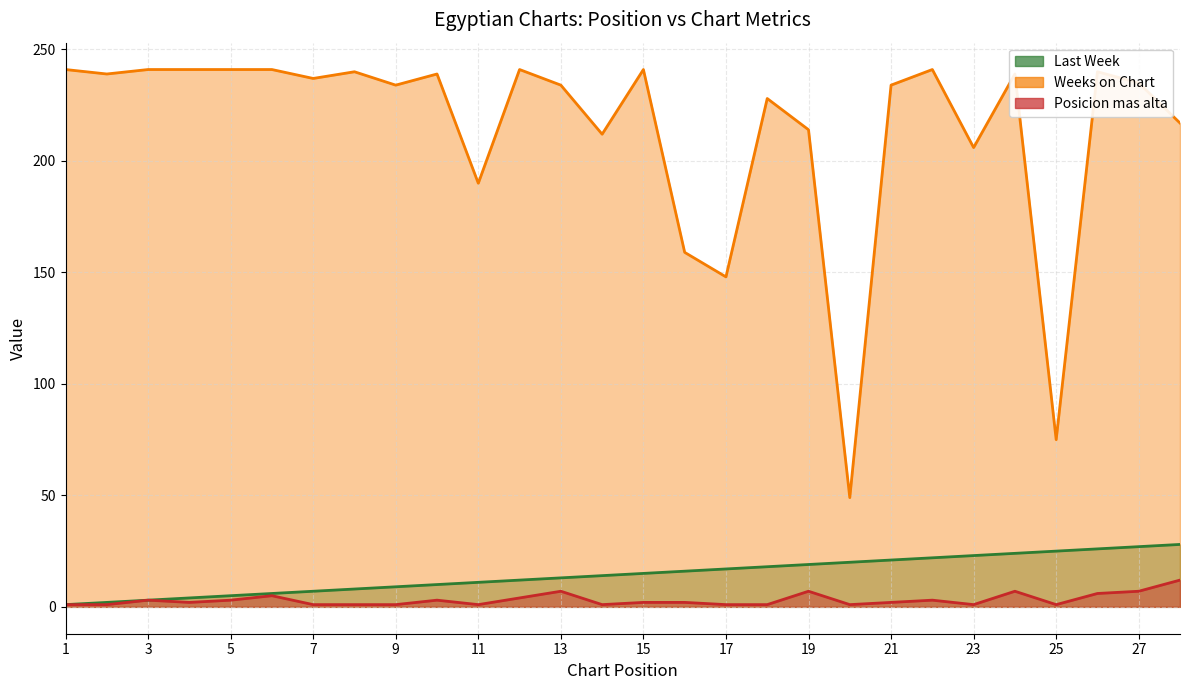

At which label is Last Week closest to 14?

14